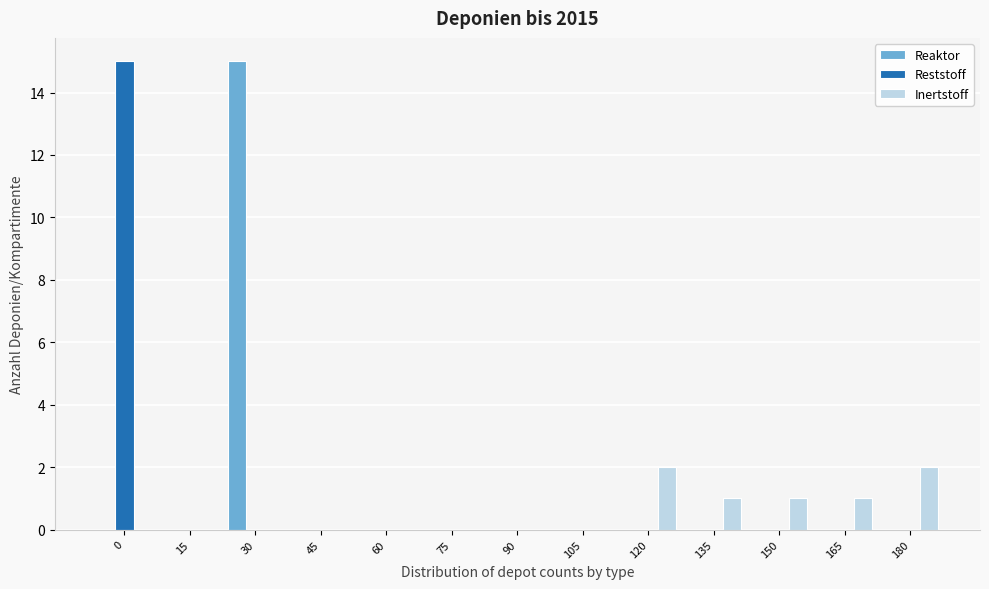

Which series changed the most between 30 and 105?

Reaktor